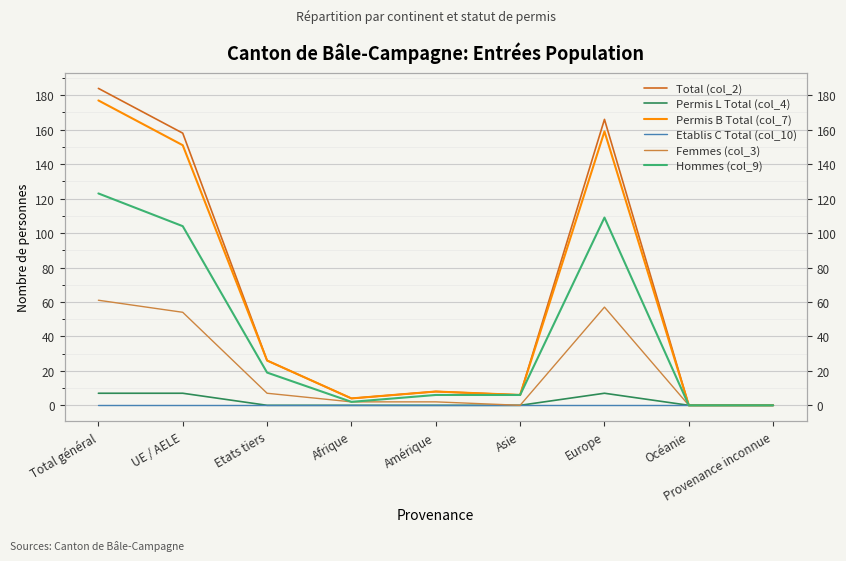

How many interior local peaks does the Femmes (col_3) series have?

1